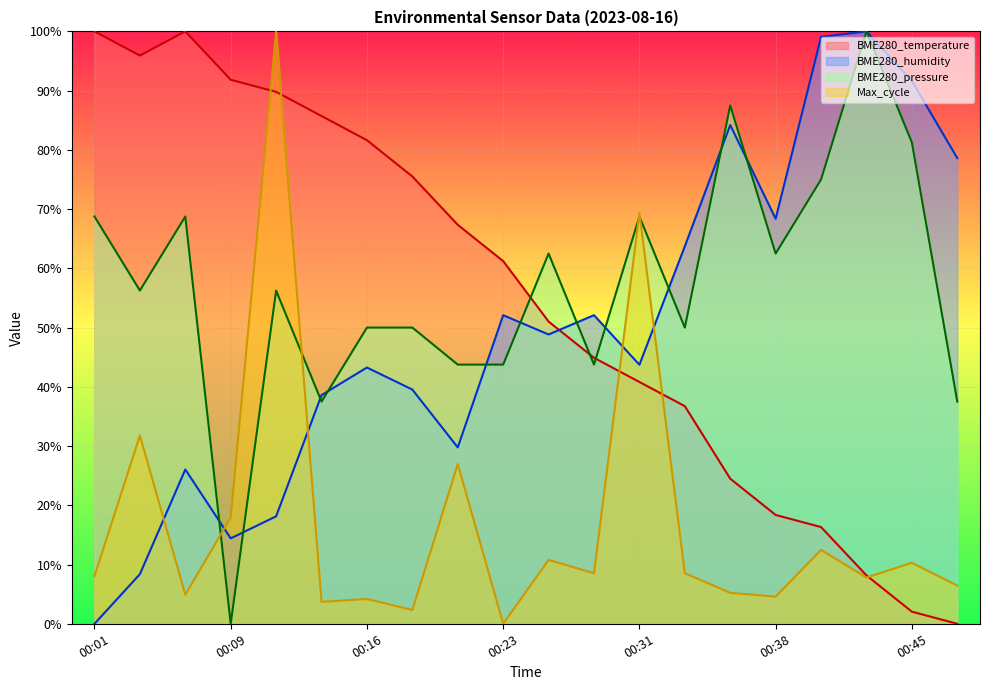

Which label corresponds to the largest value in the chart?

00:01